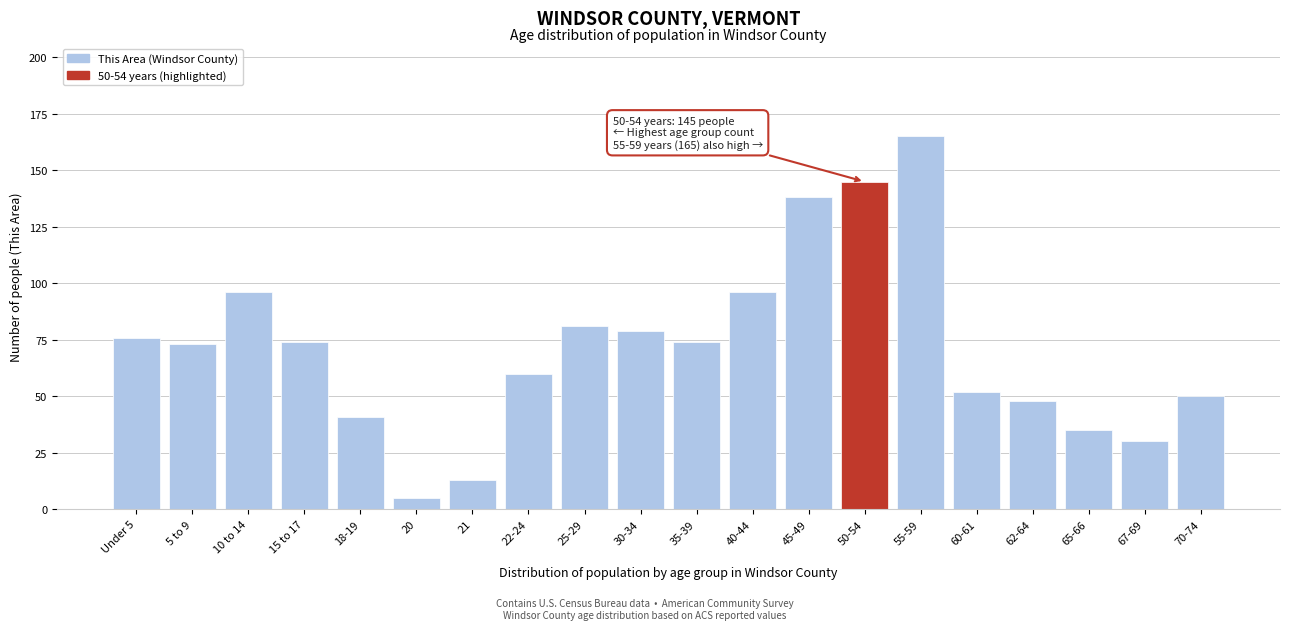

Reading right to left, transcribe all the data shown in this chart.

50	30	35	48	52	165	145	138	96	74	79	81	60	13	5	41	74	96	73	76